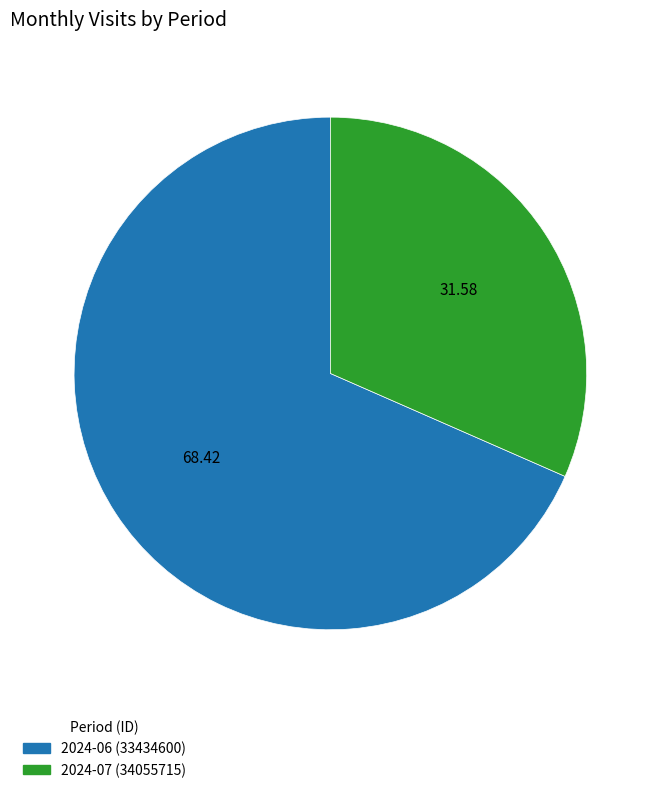

Combined, do 2024-07 (34055715) and 2024-06 (33434600) account for over 50%?

Yes